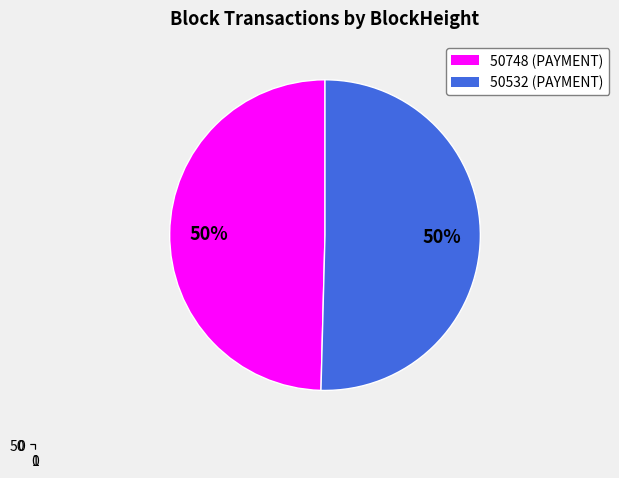

Between 50748 and 50532, which is larger?

50532